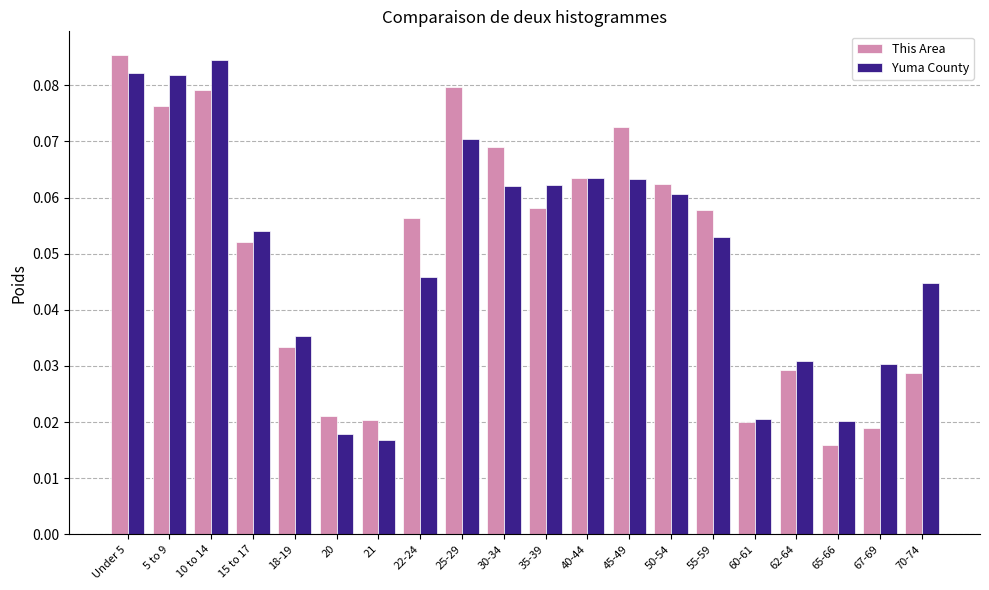

Are the bars horizontal?

No